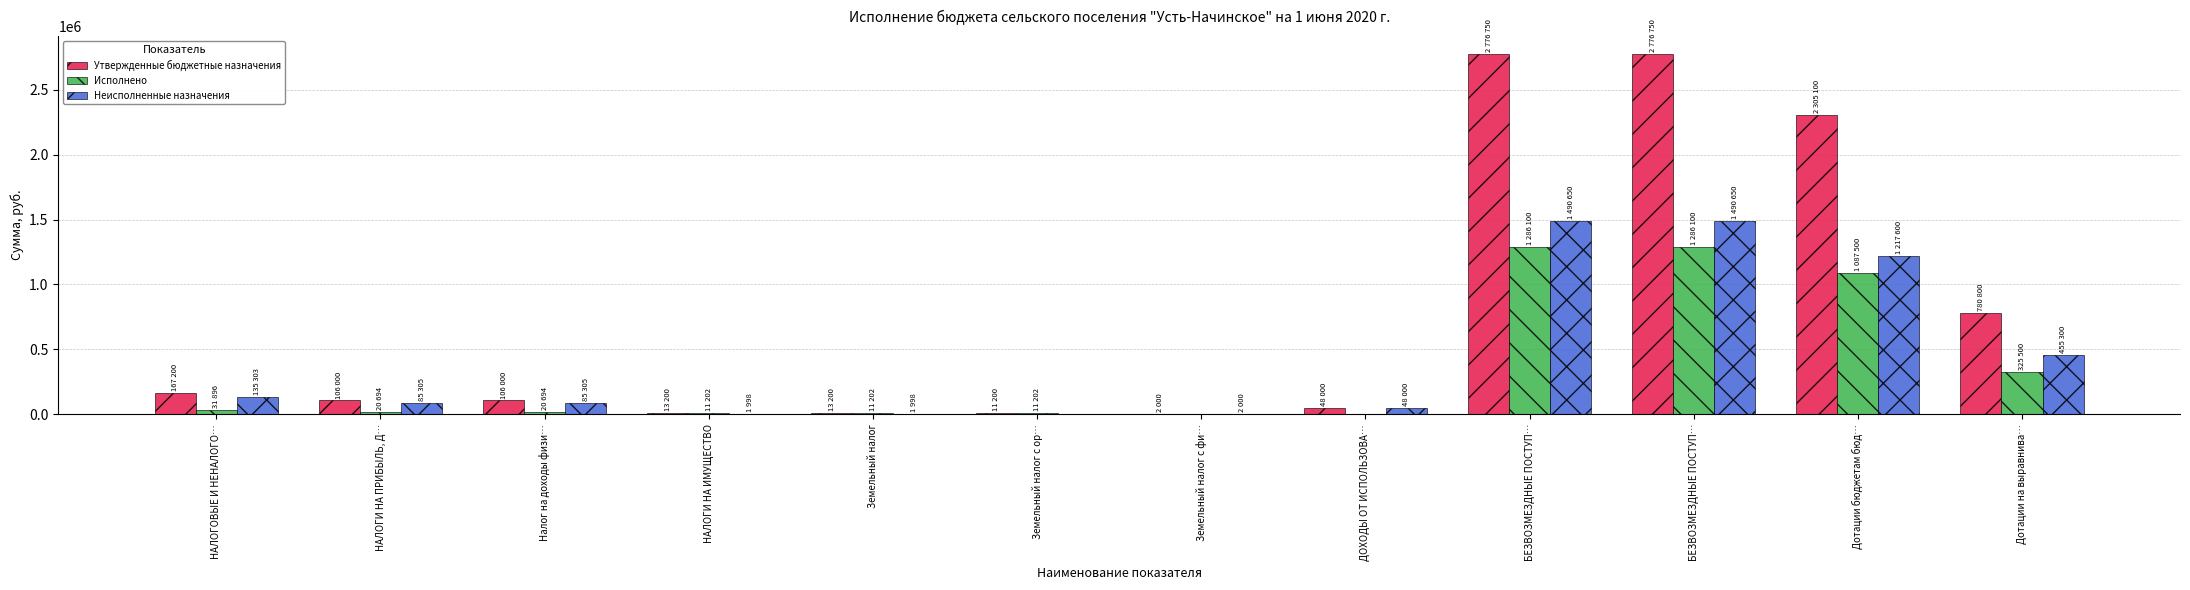

Which category has the lowest value across all series?

Земельный налог с фи…